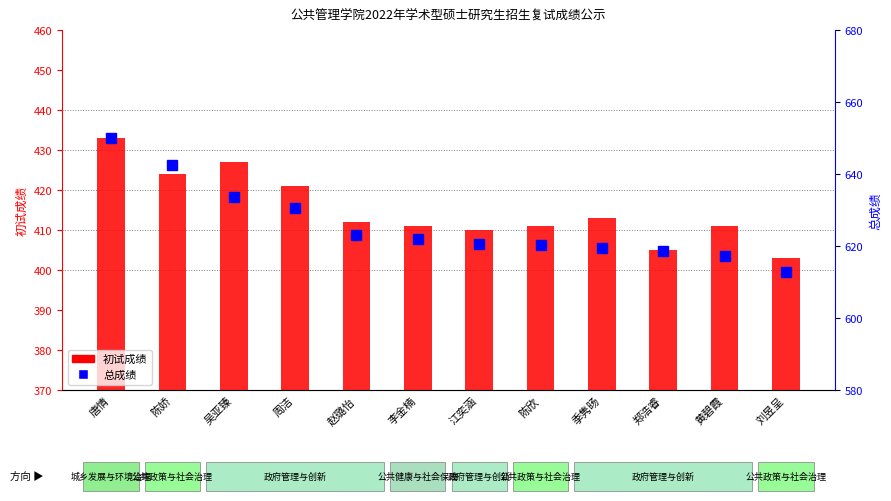

Which series has the largest total across all categories?

总成绩